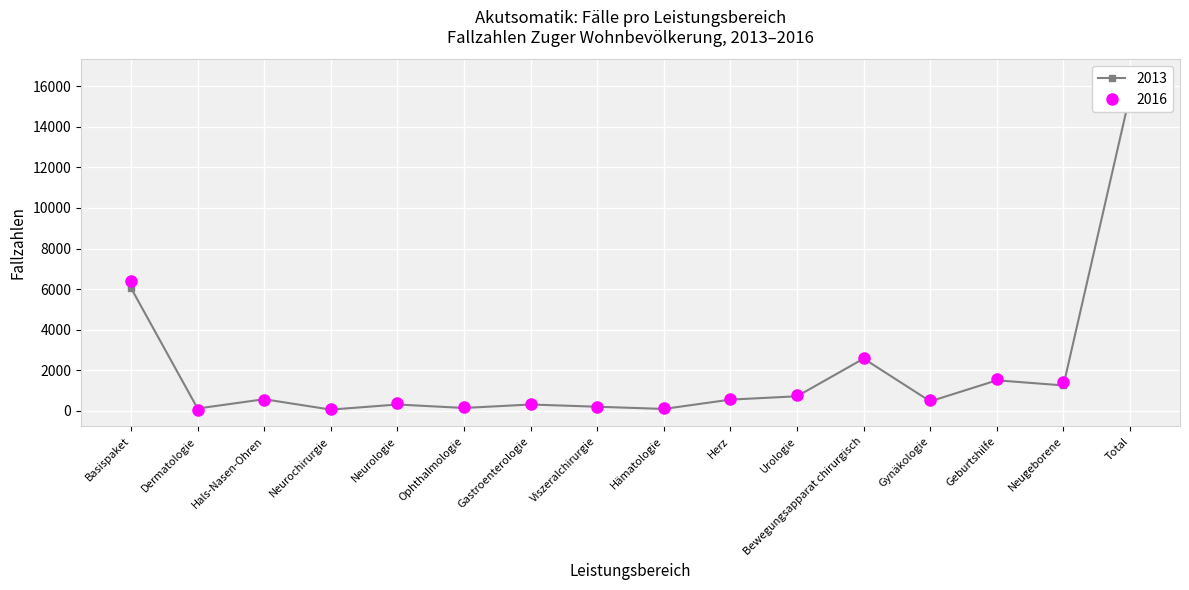

At which label does 2013 first exceed 546?

Basispaket